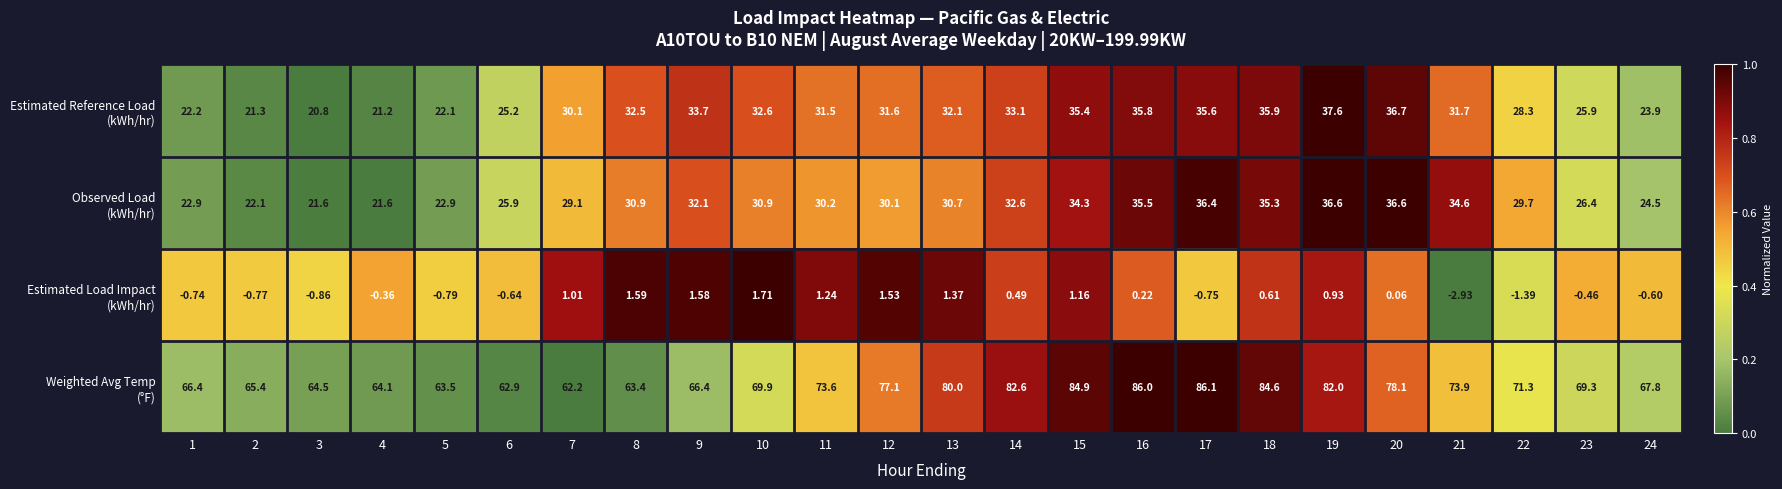

How many series are shown in this chart?

4